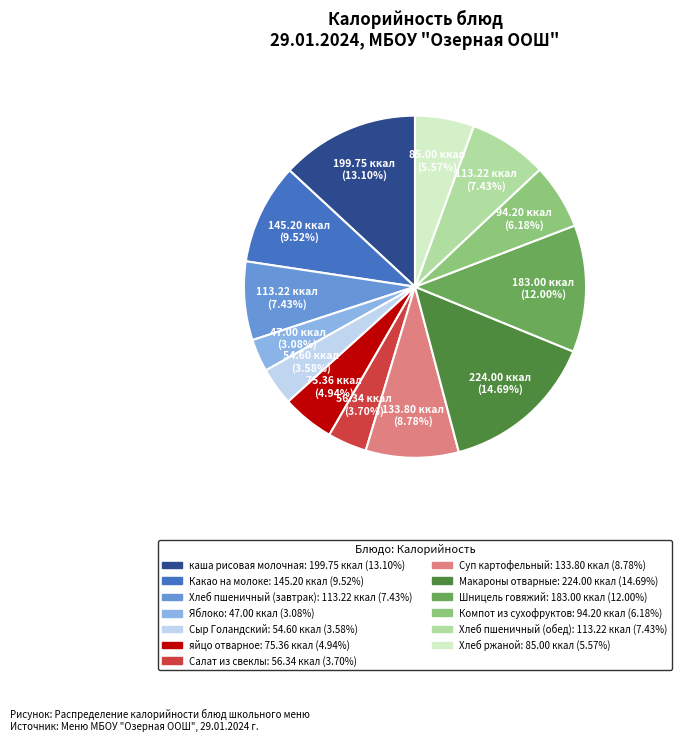

The Макароны отварные slice represents 15% of the pie. True or false?

True